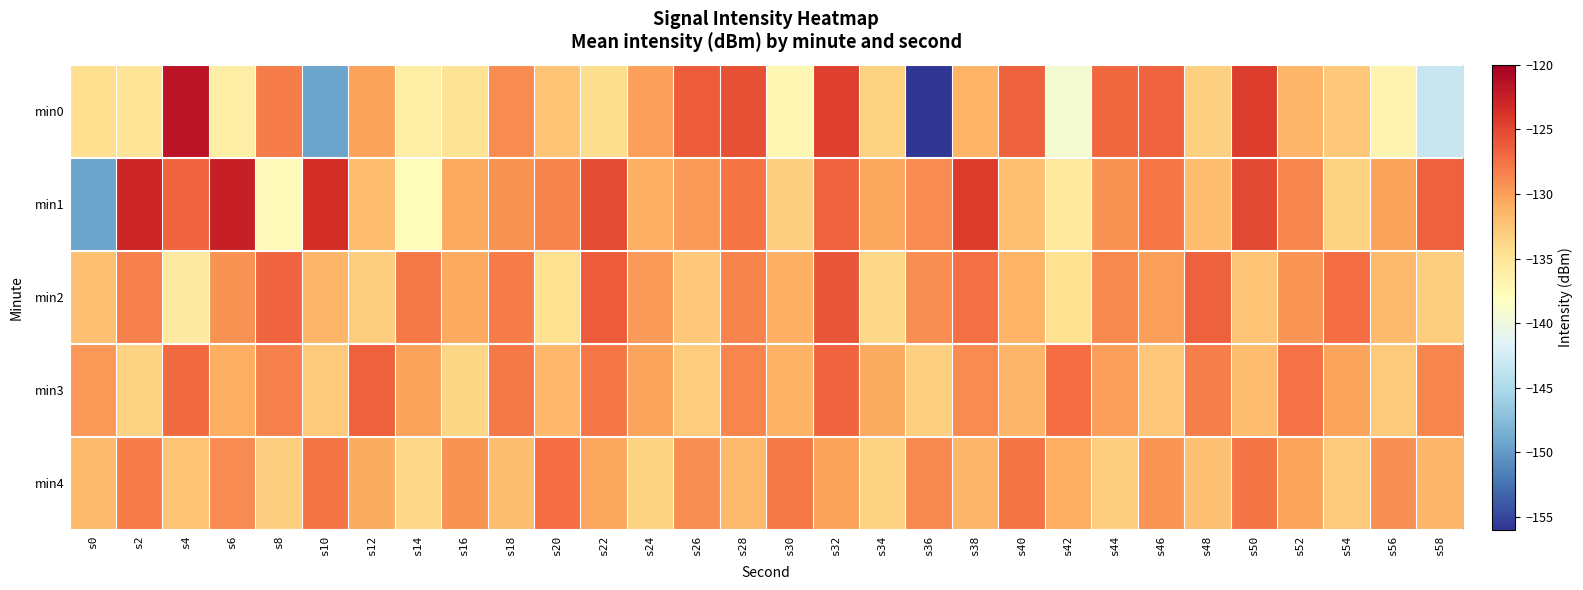

Rank the series at s10 from highest to lowest value.

min1, min4, min2, min3, min0